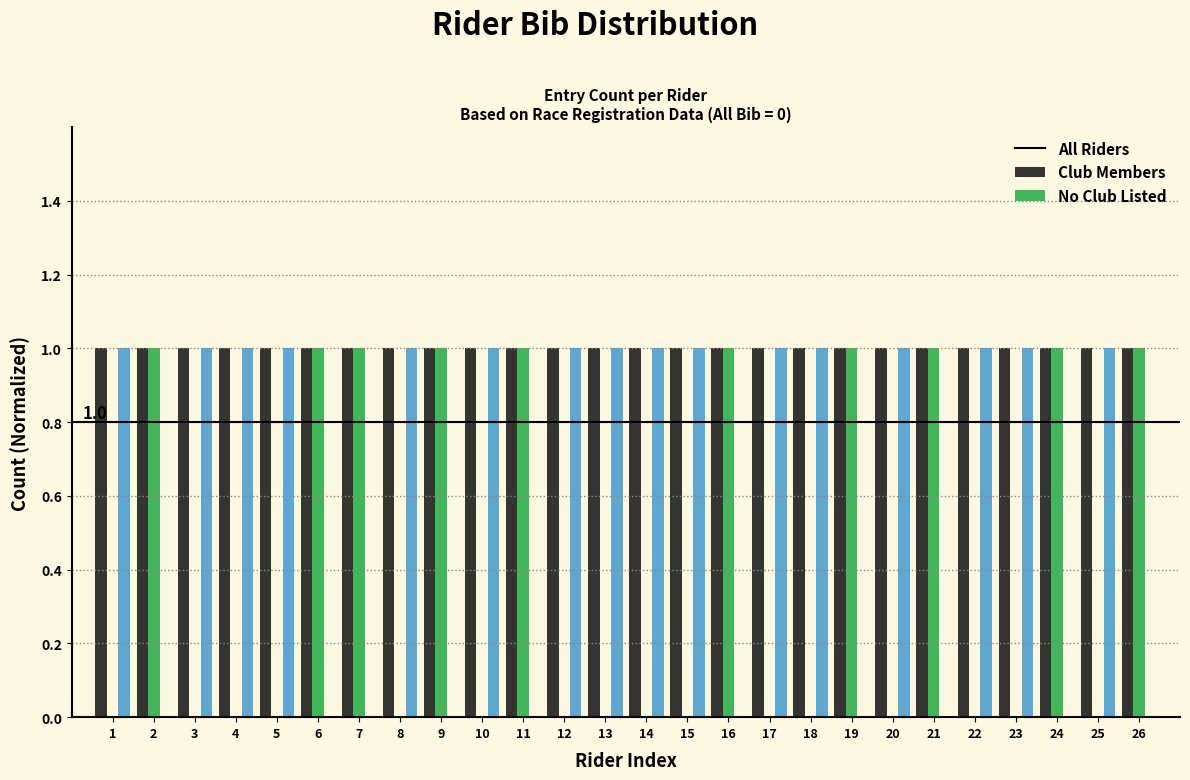

The value of All Riders at 3 is 0. True or false?

False